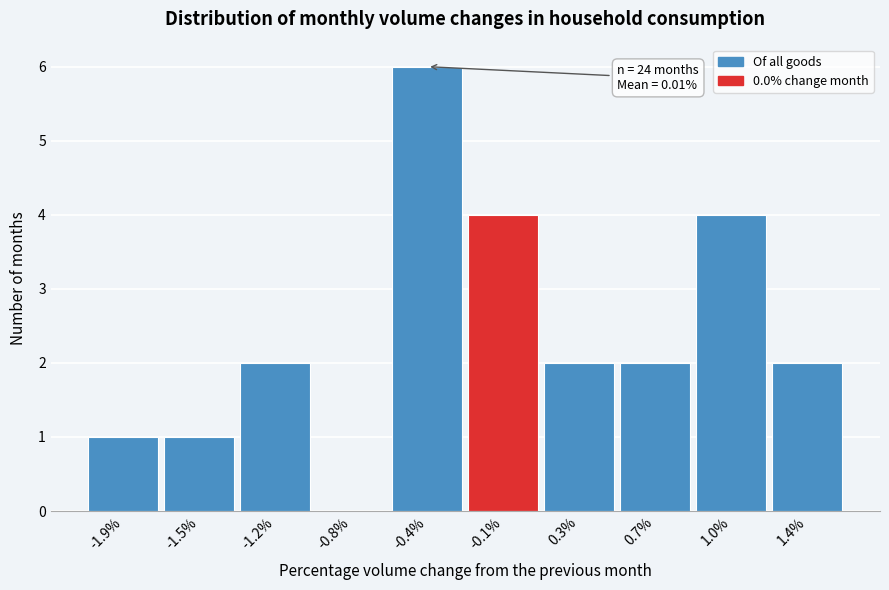

Reading left to right, extract all data points from this chart.

-1.9%=1	-1.5%=1	-1.2%=2	-0.8%=0	-0.4%=6	-0.1%=4	0.3%=2	0.7%=2	1.0%=4	1.4%=2